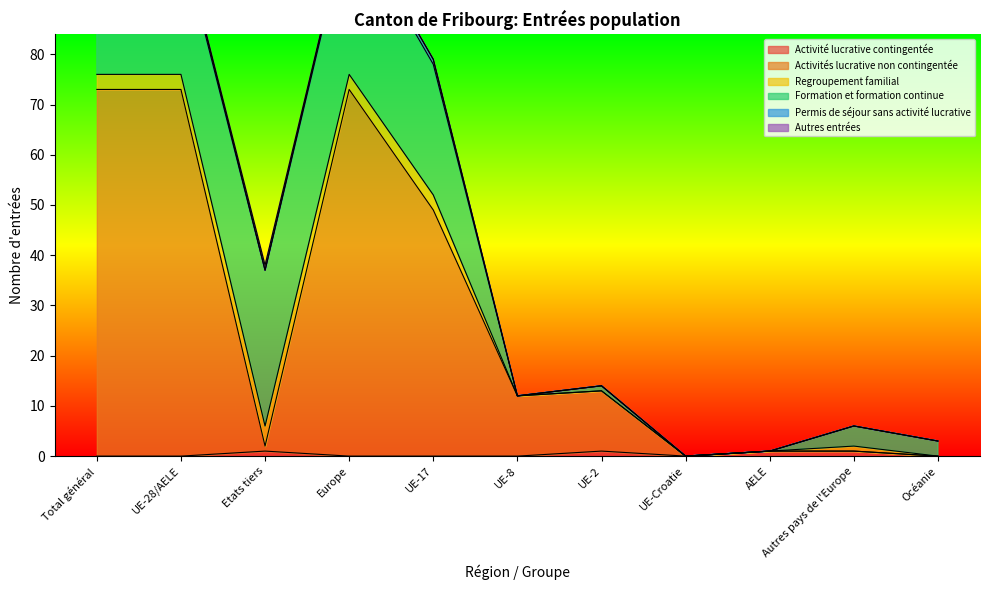

Which has a higher value, UE-8 or UE-Croatie?

UE-8